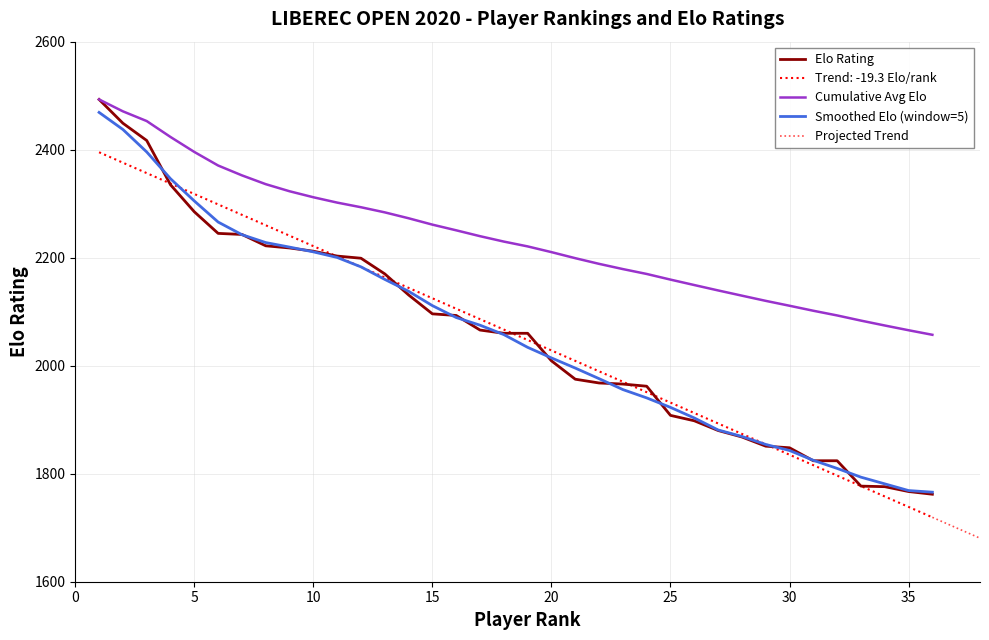

What is the highest value of the Cumulative Avg Elo series?

2493.0